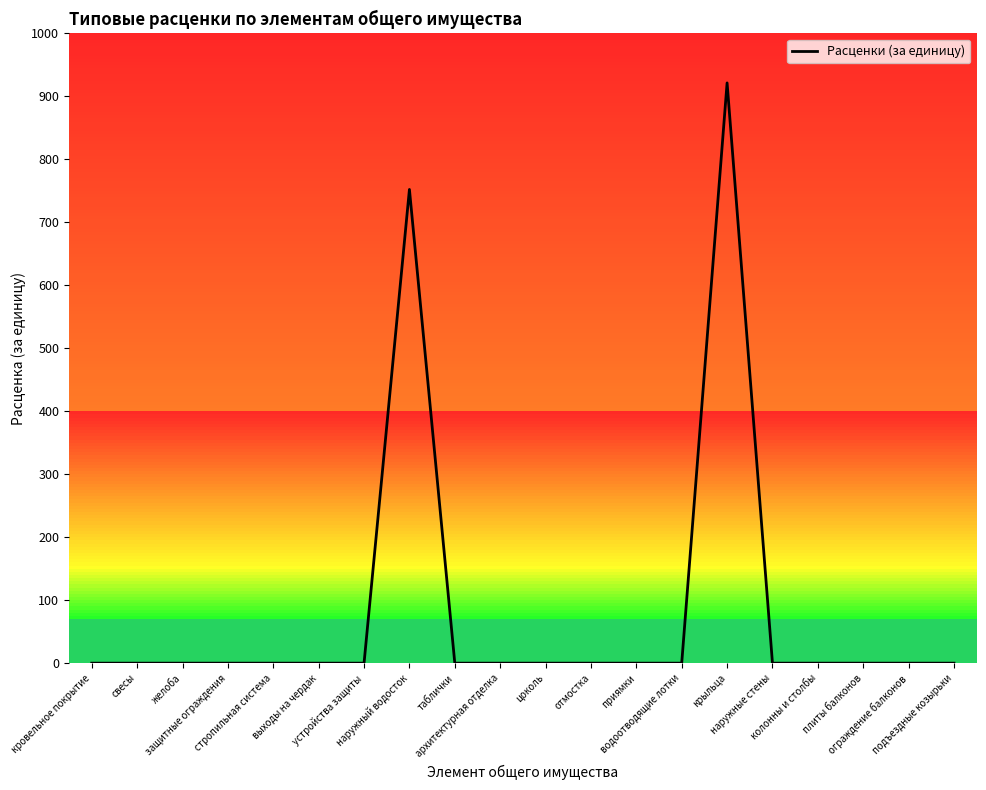

What is the difference between the maximum and minimum values?

921.5